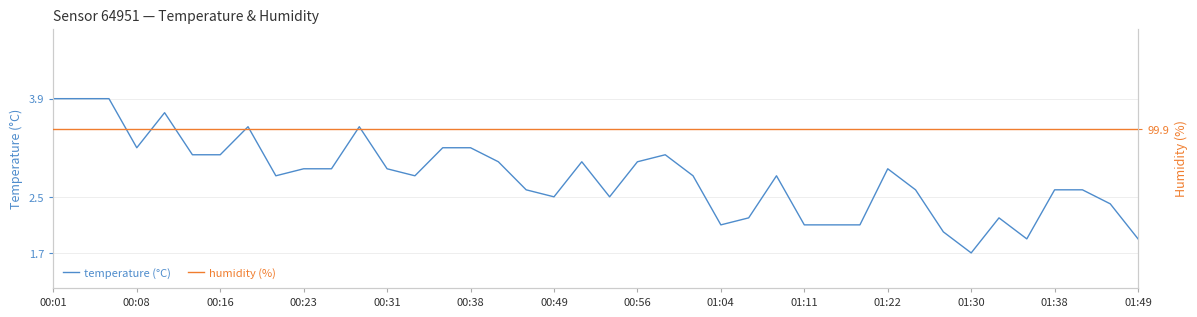

The temperature (°C) series shows 2.9 at 00:31. True or false?

True